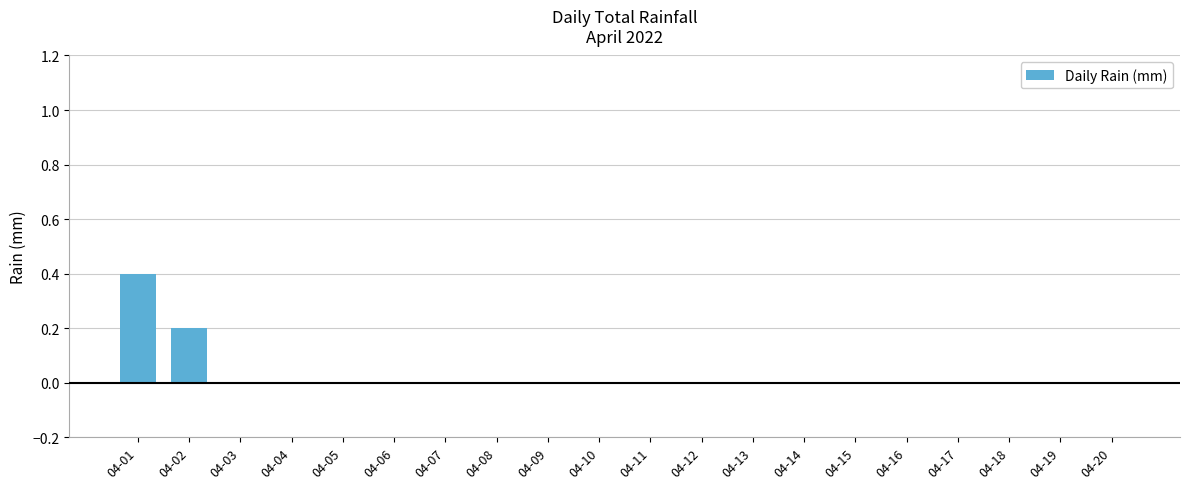

What is the sum of all values?

0.6